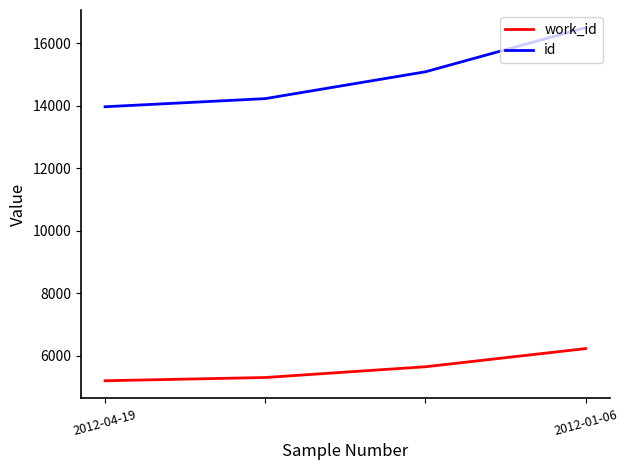

Which series has the widest spread of values?

id